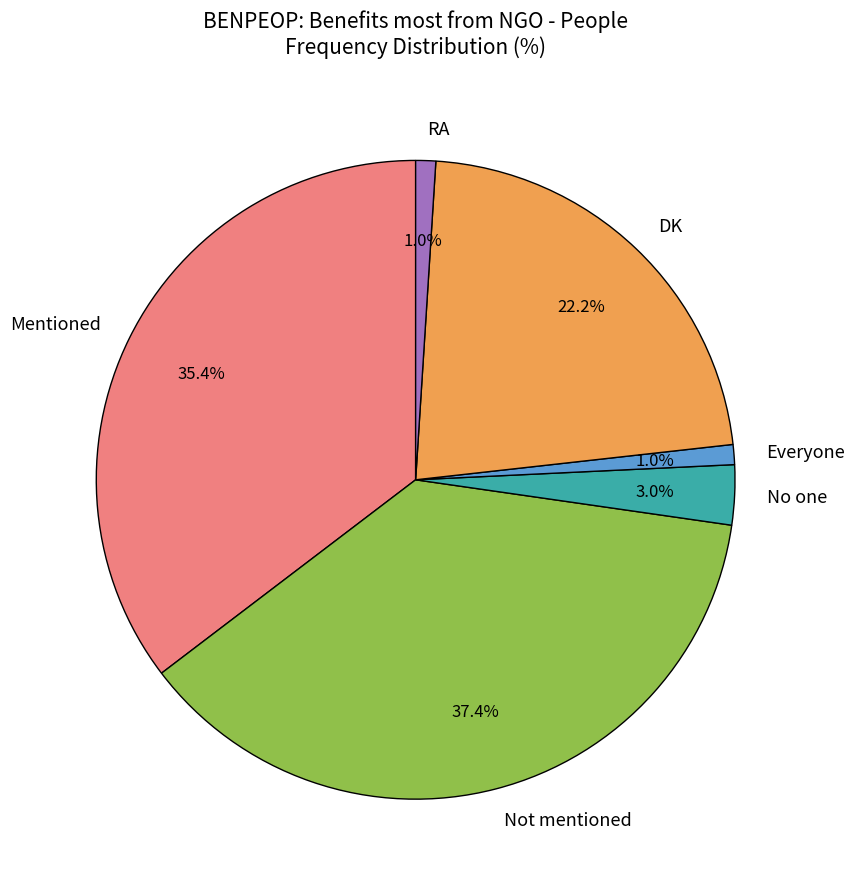

Which category has the biggest portion of the pie?

Not mentioned